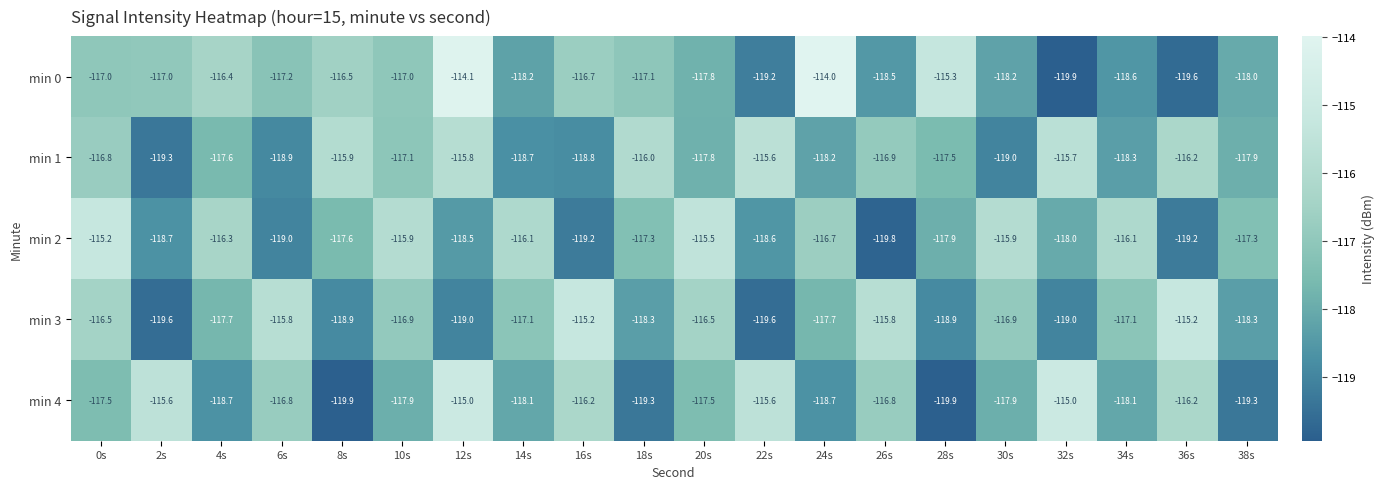

At how many categories does at least one series exceed -119?

20